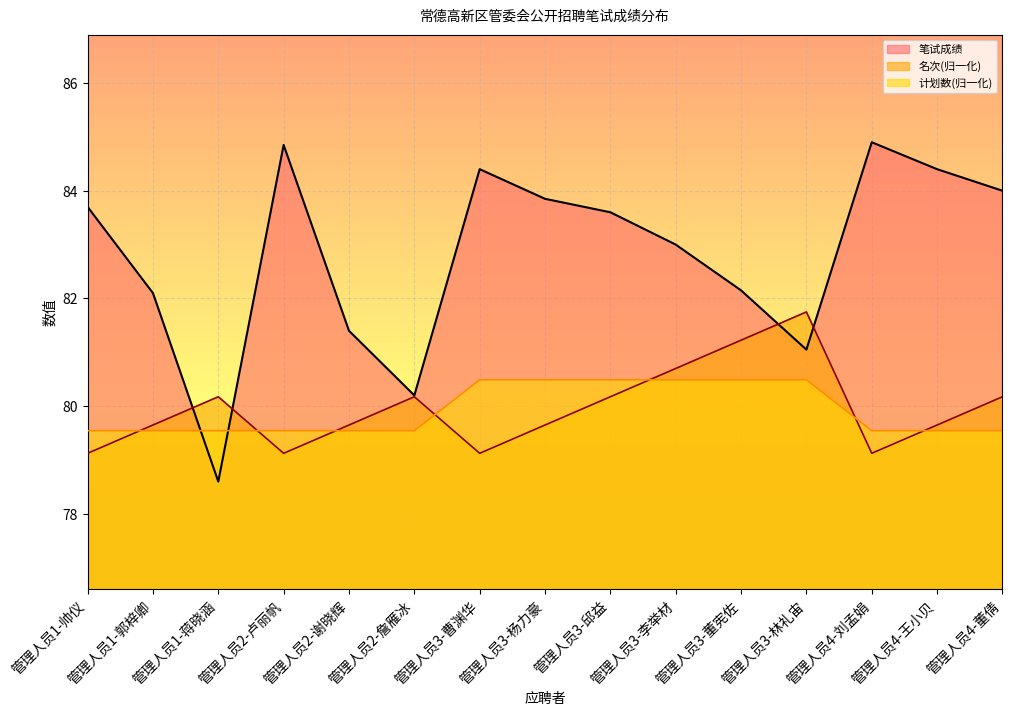

Reading left to right, what are all the values shown in this chart?

笔试成绩: 管理人员1-帅仪=83.7	管理人员1-郭梓卿=82.1	管理人员1-蒋晓涵=78.6	管理人员2-卢丽帆=84.8	管理人员2-谢晓辉=81.4	管理人员2-詹雁冰=80.2	管理人员3-曹渊华=84.4	管理人员3-杨力豪=83.8	管理人员3-邱益=83.6	管理人员3-李举材=83.0	管理人员3-董宪佐=82.2	管理人员3-林礼宙=81.0	管理人员4-刘孟娟=84.9	管理人员4-王小贝=84.4	管理人员4-董倩=84.0
名次: 管理人员1-帅仪=79.1	管理人员1-郭梓卿=79.6	管理人员1-蒋晓涵=80.2	管理人员2-卢丽帆=79.1	管理人员2-谢晓辉=79.6	管理人员2-詹雁冰=80.2	管理人员3-曹渊华=79.1	管理人员3-杨力豪=79.6	管理人员3-邱益=80.2	管理人员3-李举材=80.7	管理人员3-董宪佐=81.2	管理人员3-林礼宙=81.8	管理人员4-刘孟娟=79.1	管理人员4-王小贝=79.6	管理人员4-董倩=80.2
计划数: 管理人员1-帅仪=79.5	管理人员1-郭梓卿=79.5	管理人员1-蒋晓涵=79.5	管理人员2-卢丽帆=79.5	管理人员2-谢晓辉=79.5	管理人员2-詹雁冰=79.5	管理人员3-曹渊华=80.5	管理人员3-杨力豪=80.5	管理人员3-邱益=80.5	管理人员3-李举材=80.5	管理人员3-董宪佐=80.5	管理人员3-林礼宙=80.5	管理人员4-刘孟娟=79.5	管理人员4-王小贝=79.5	管理人员4-董倩=79.5